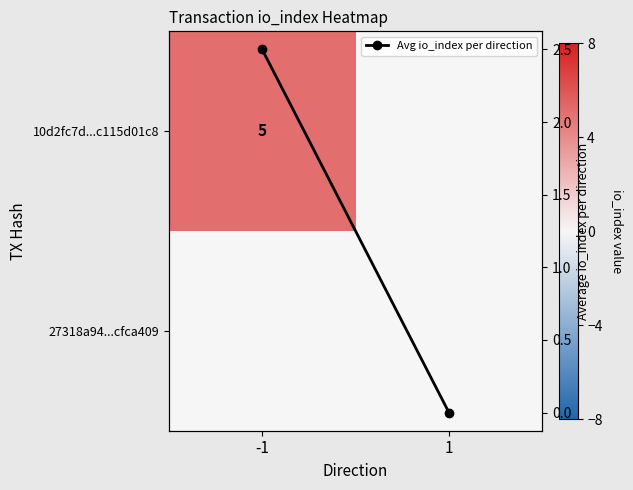

Is it true that 10d2fc7d...c115d01c8 equals 5.0 at -1?

True